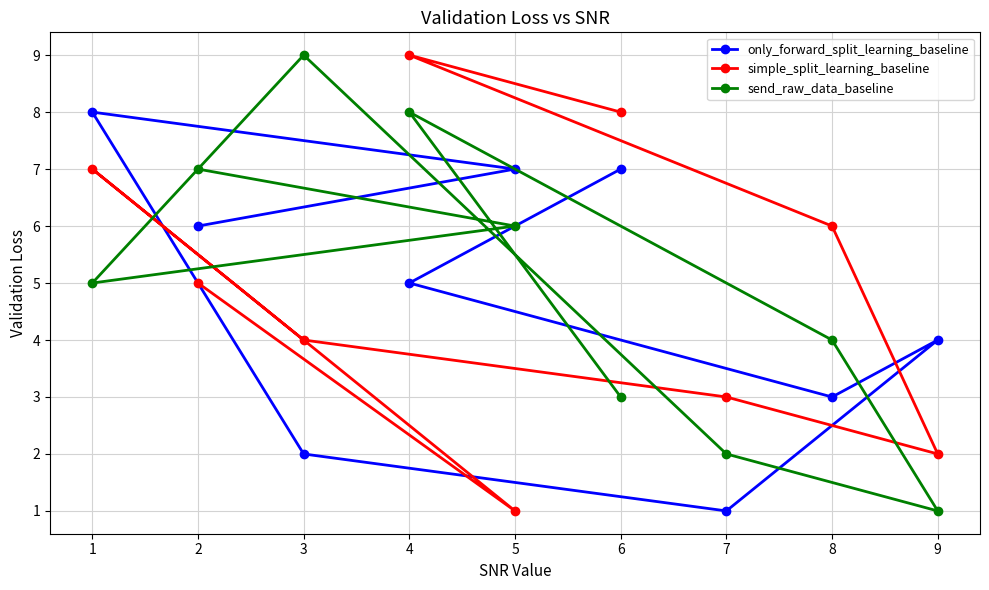

True or false: send_raw_data_baseline has a value of 6 at 3.

False